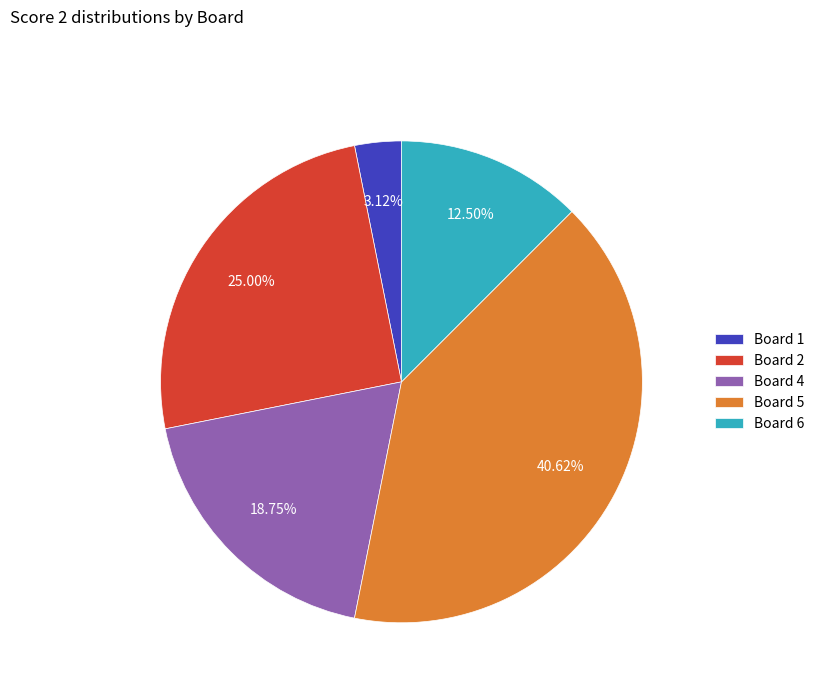

What is the smallest slice in the pie chart?

Board 1